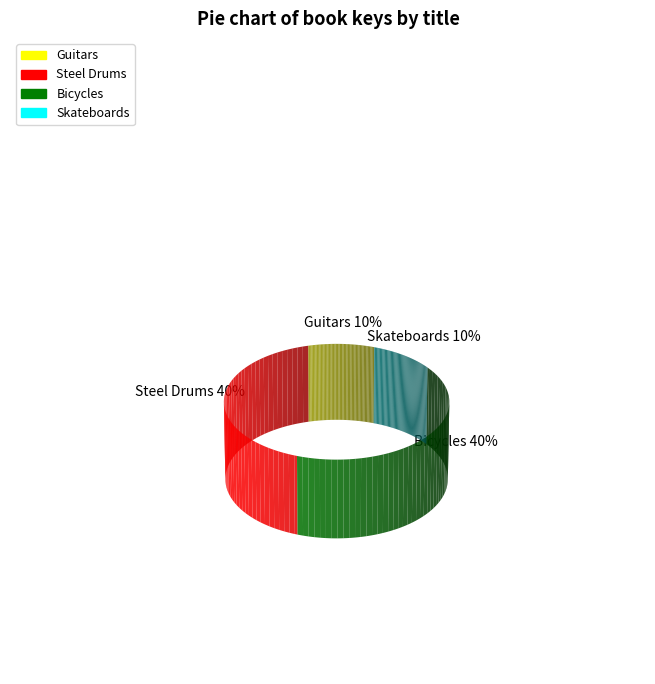

Do Skateboards and Bicycles together represent more than half of the pie?

No